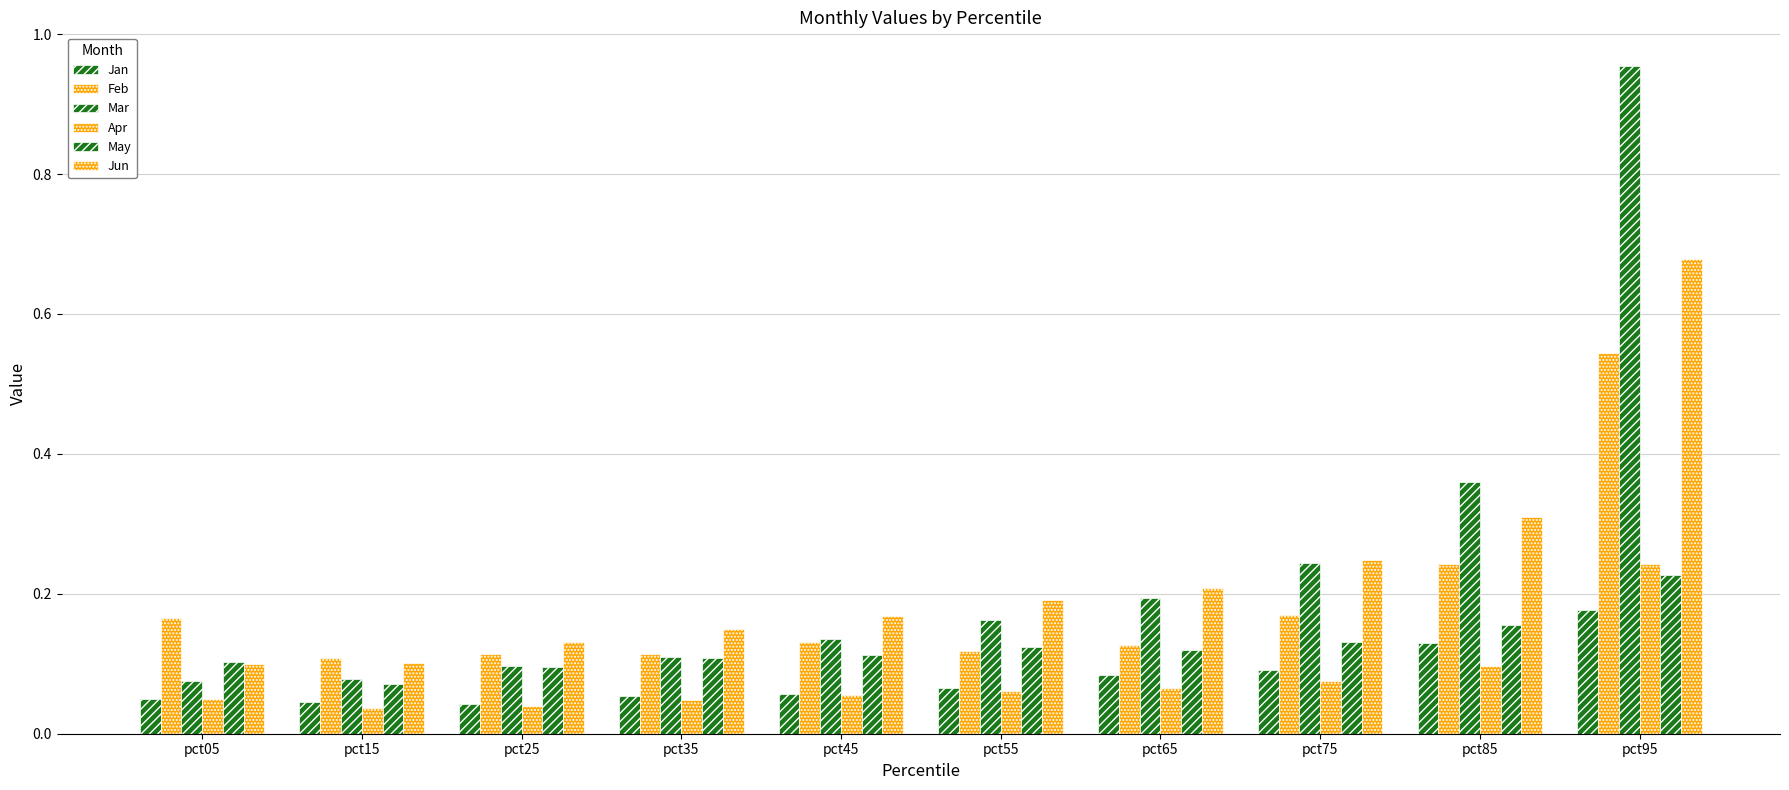

Are the bars grouped side by side (vs. stacked)?

Yes